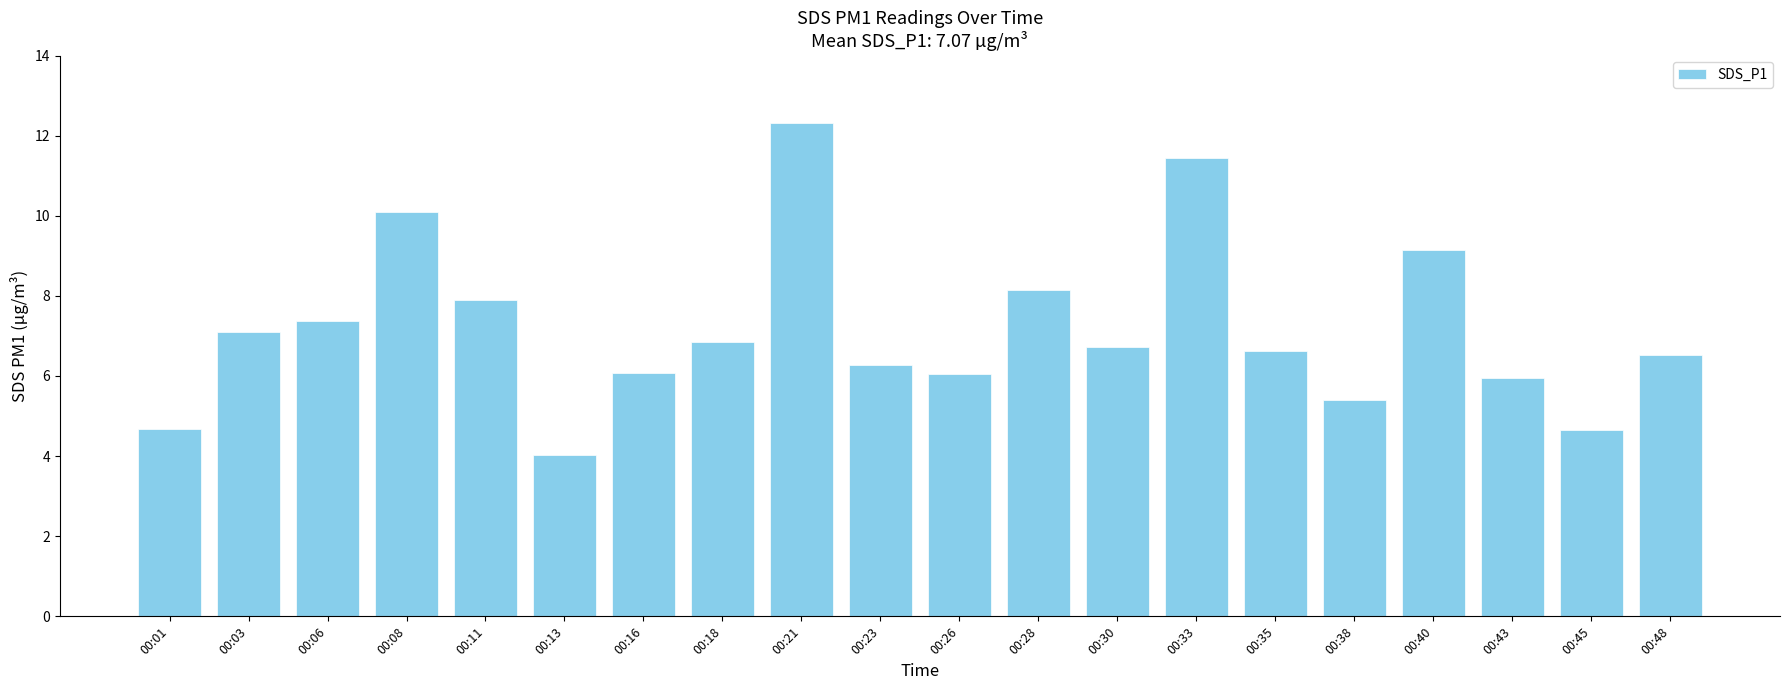

The chart shows a value of 6.7 at 00:30. True or false?

True